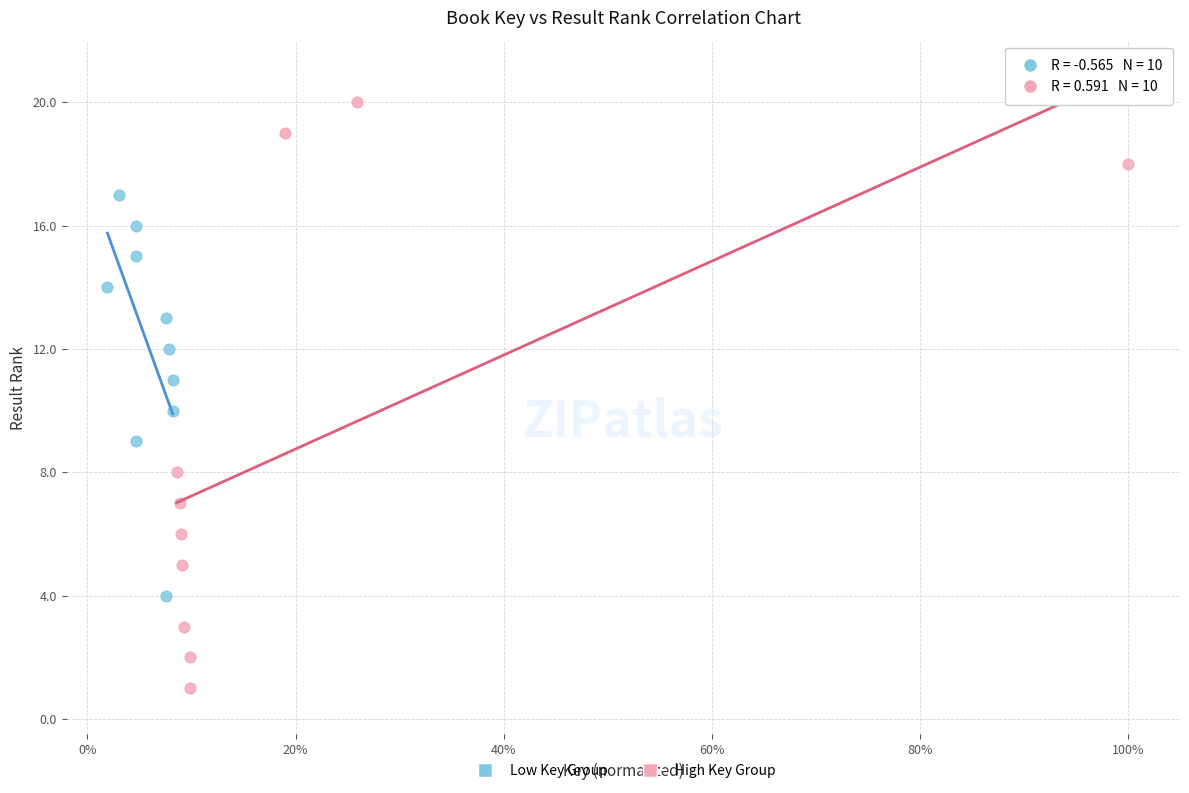

Which series contains the highest Y value?

High Key Group